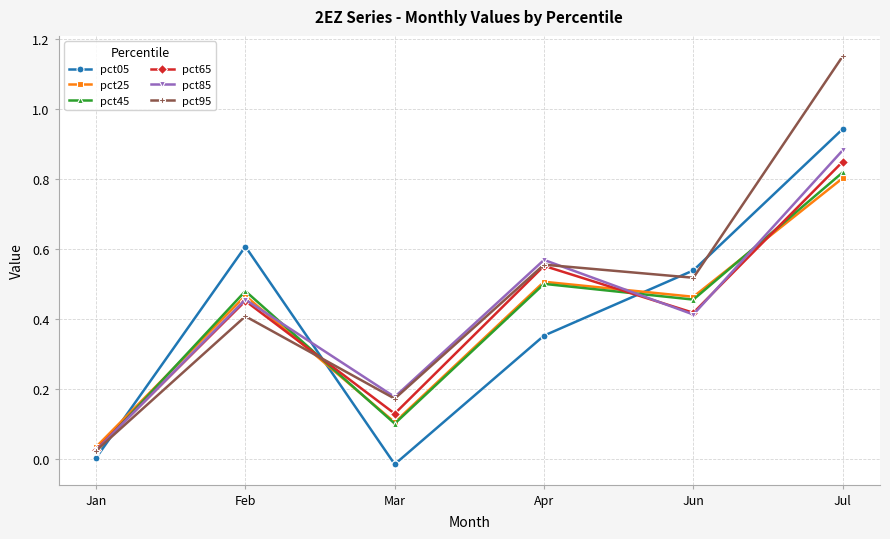

At which category does the chart reach its minimum across all series?

Mar